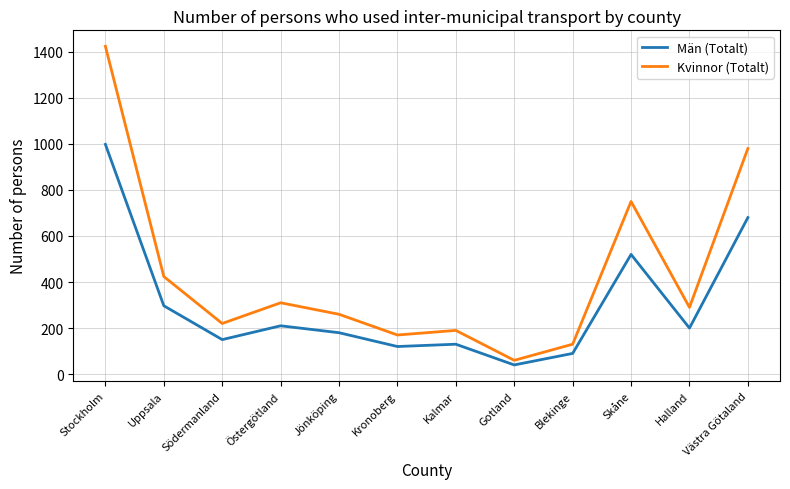

What value does the Män (Totalt) series have at Blekinge?

90